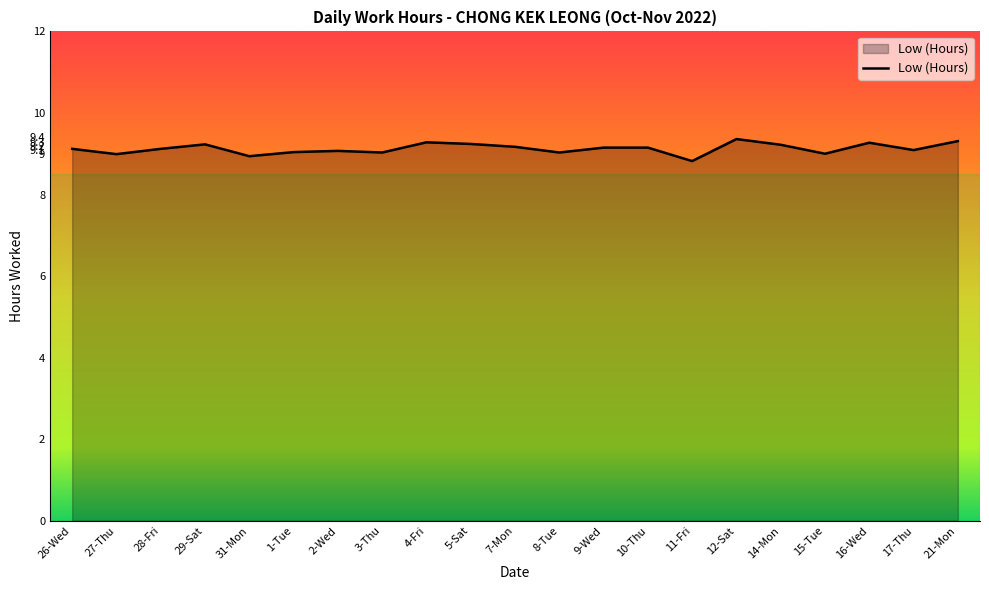

What value does the data have at 9-Wed?

9.2